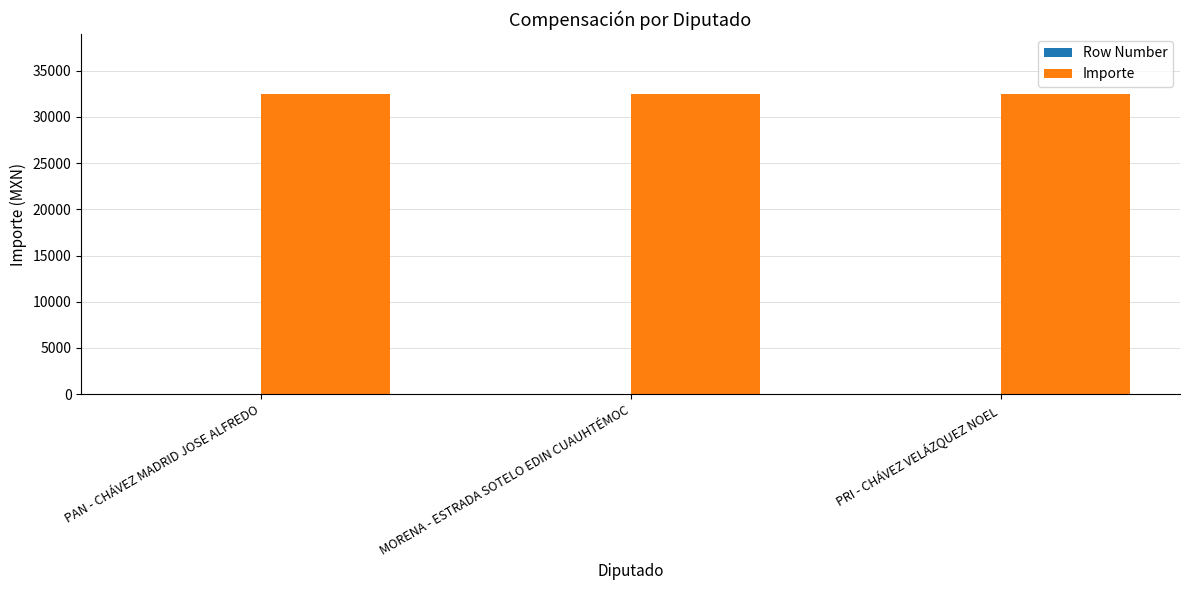

What is the greatest value displayed?

32489